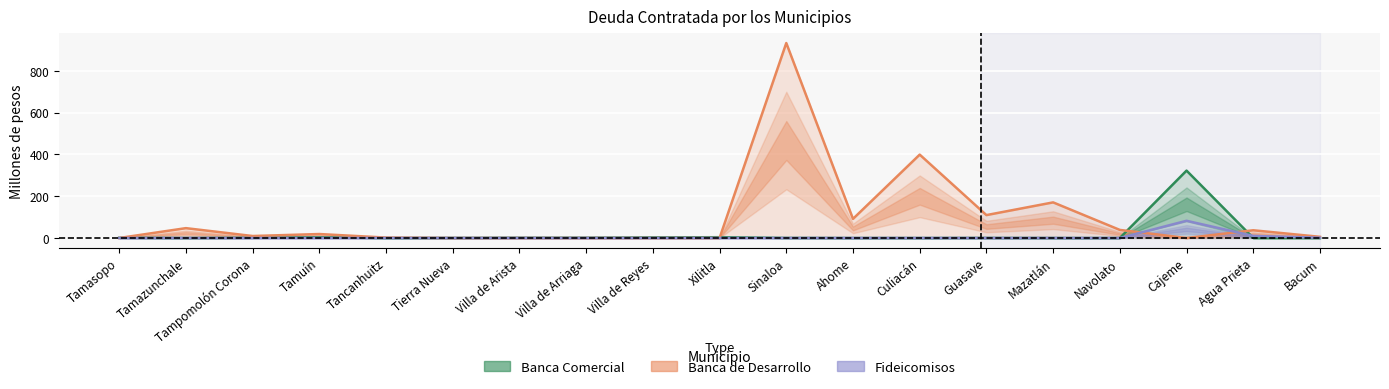

Which label corresponds to the largest value in the chart?

Sinaloa